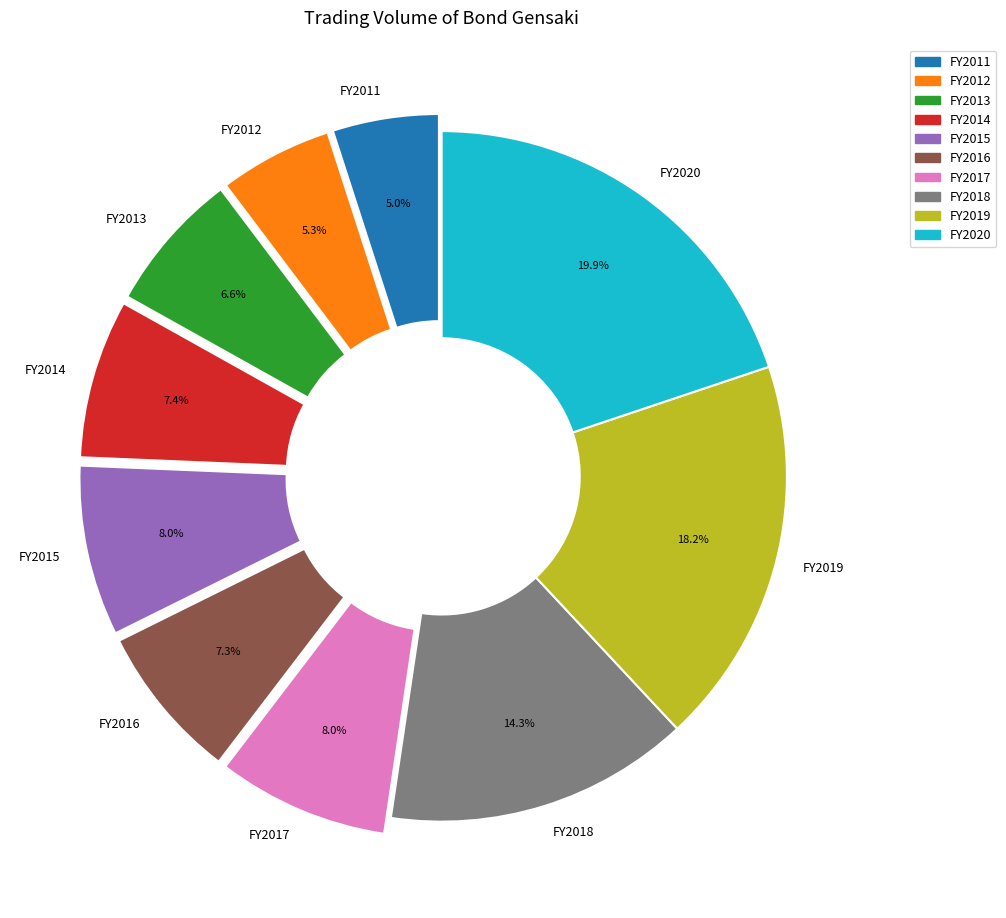

Count the number of slices in the pie.

10